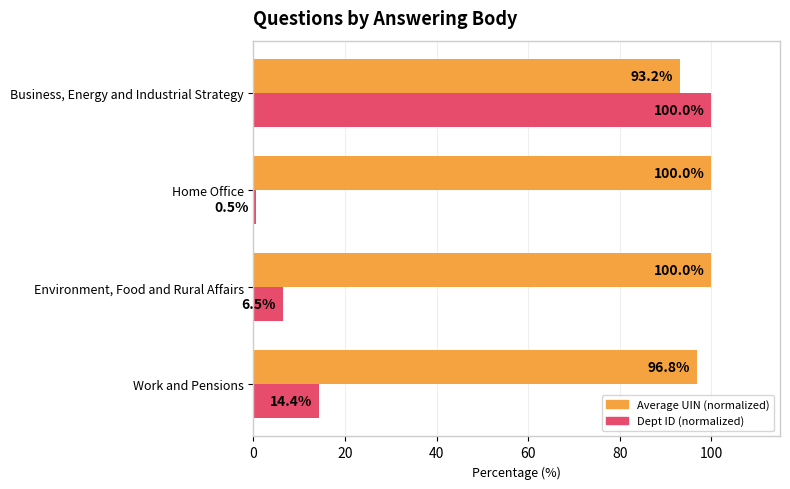

Rank the categories by Dept ID (normalized) value from highest to lowest.

Business, Energy and Industrial Strategy, Work and Pensions, Environment, Food and Rural Affairs, Home Office